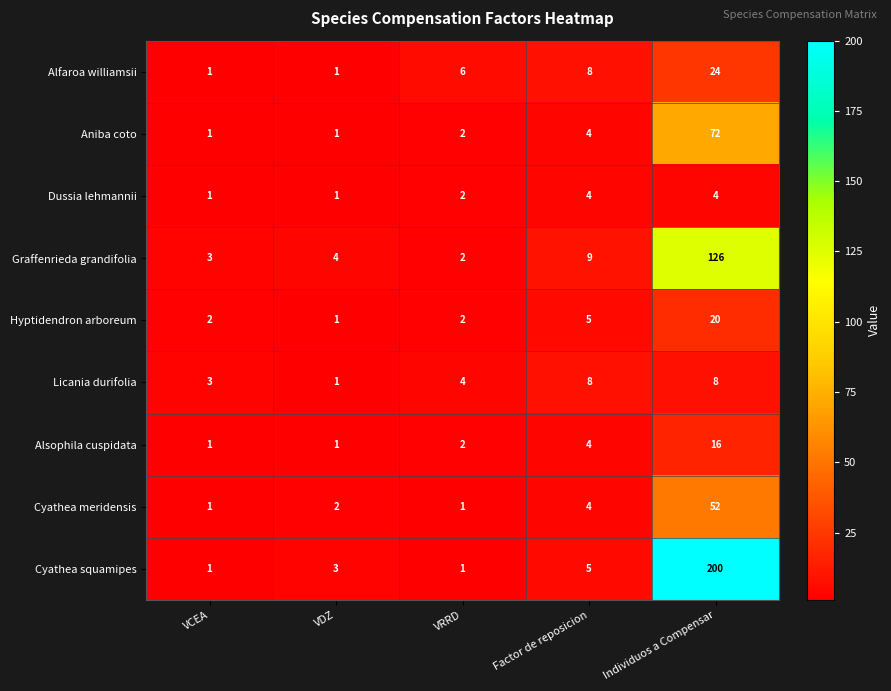

At which label is Cyathea squamipes closest to 100?

Factor de reposicion